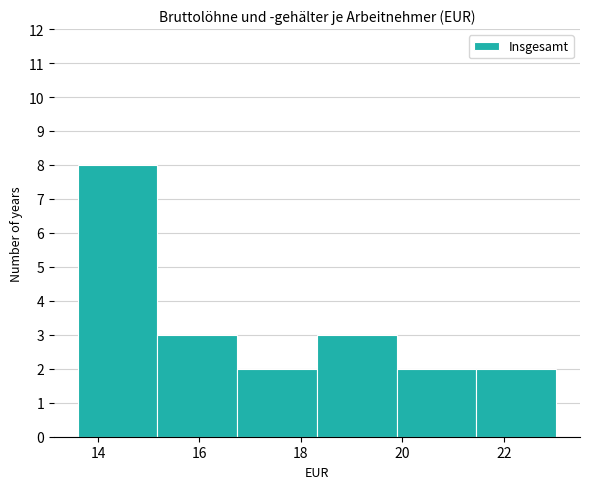

What is the height of the bar covering 21.4 to 23.0 on the x-axis? Neither the bar edges nor the heights are printed on the chart, so give them approximately, as read against the axes.

2